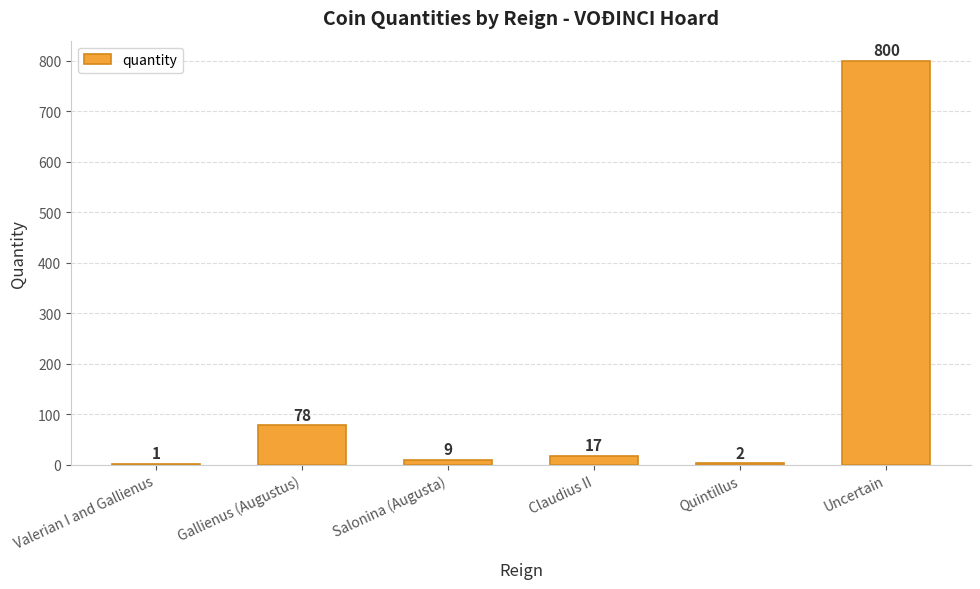

The chart shows a value of 2 at Quintillus. True or false?

True